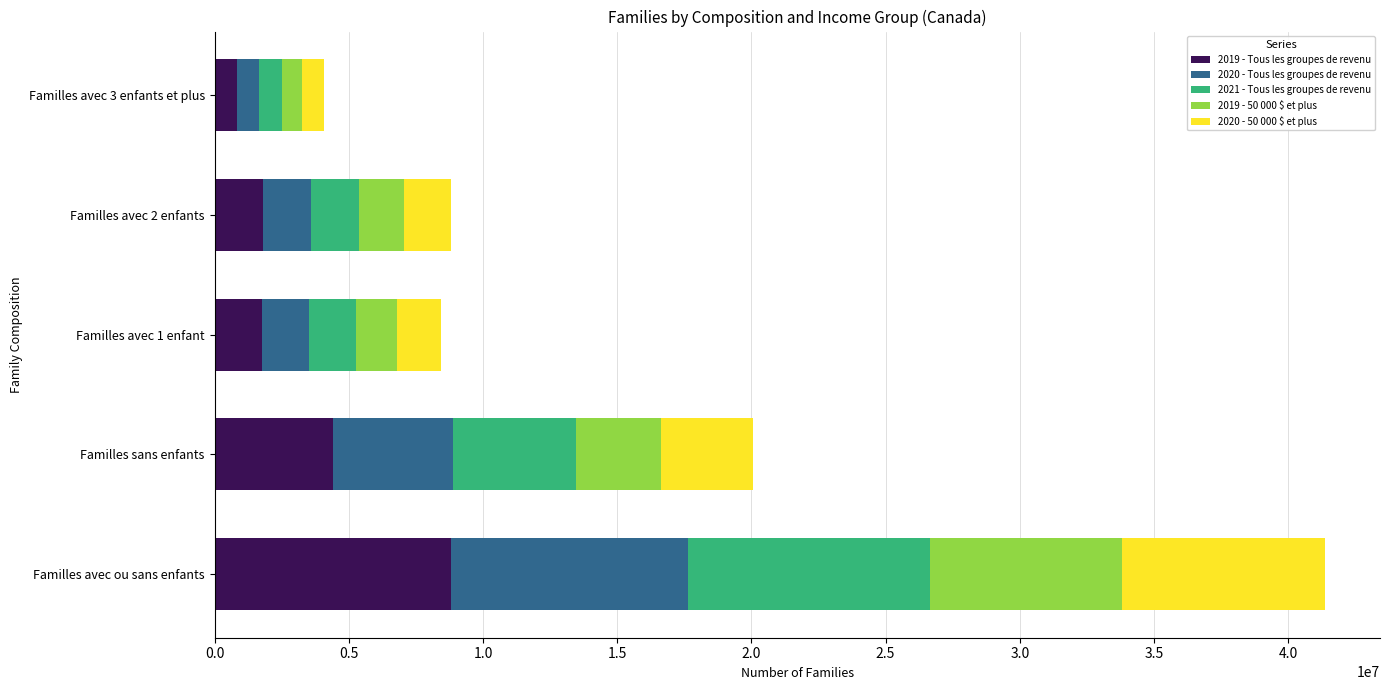

What is the highest value of the 2019 - Tous les groupes de revenu series?

8798970